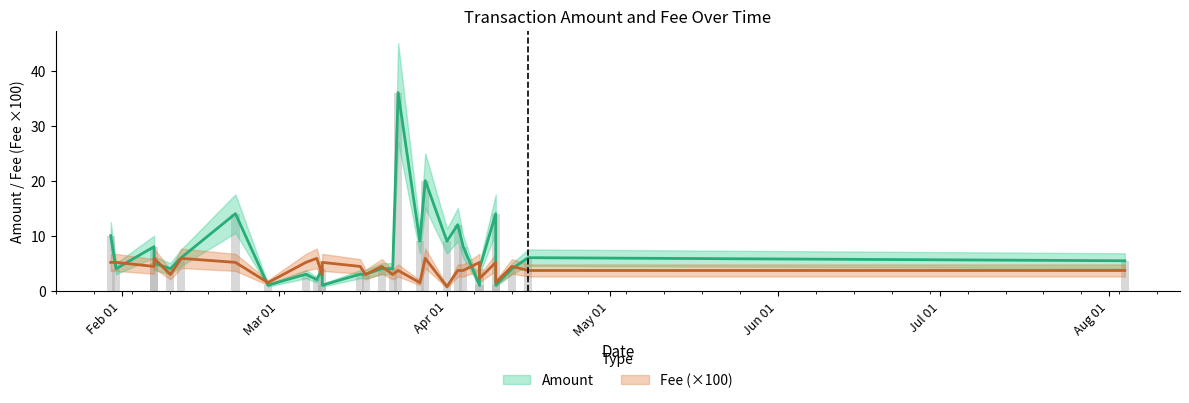

What is the minimum value shown in the chart?

0.7